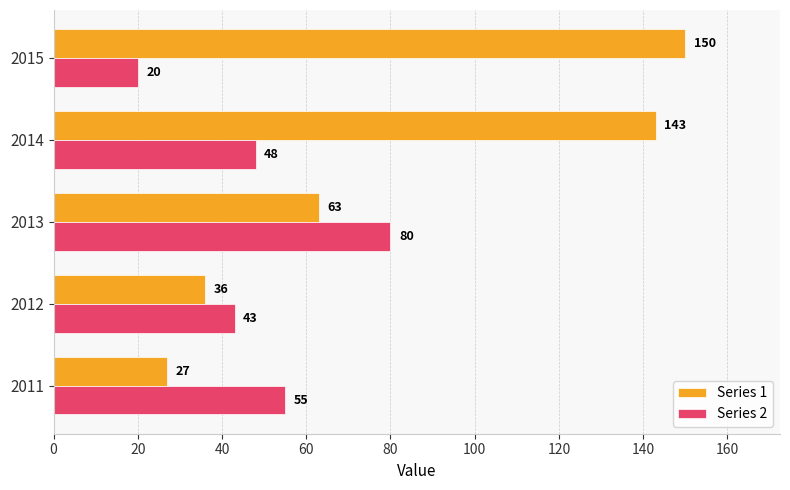

What is the sum of all Series 1 values?

419